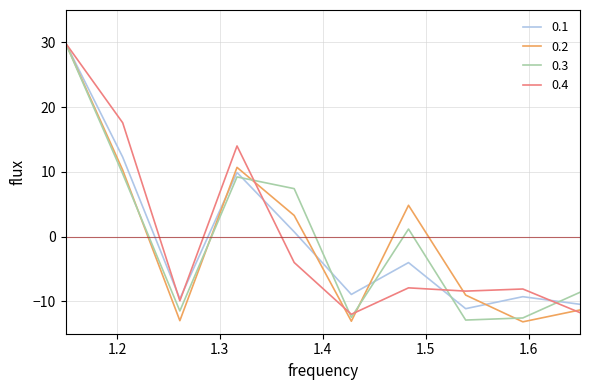

What is the lowest value of the 0.2 series?

-13.2